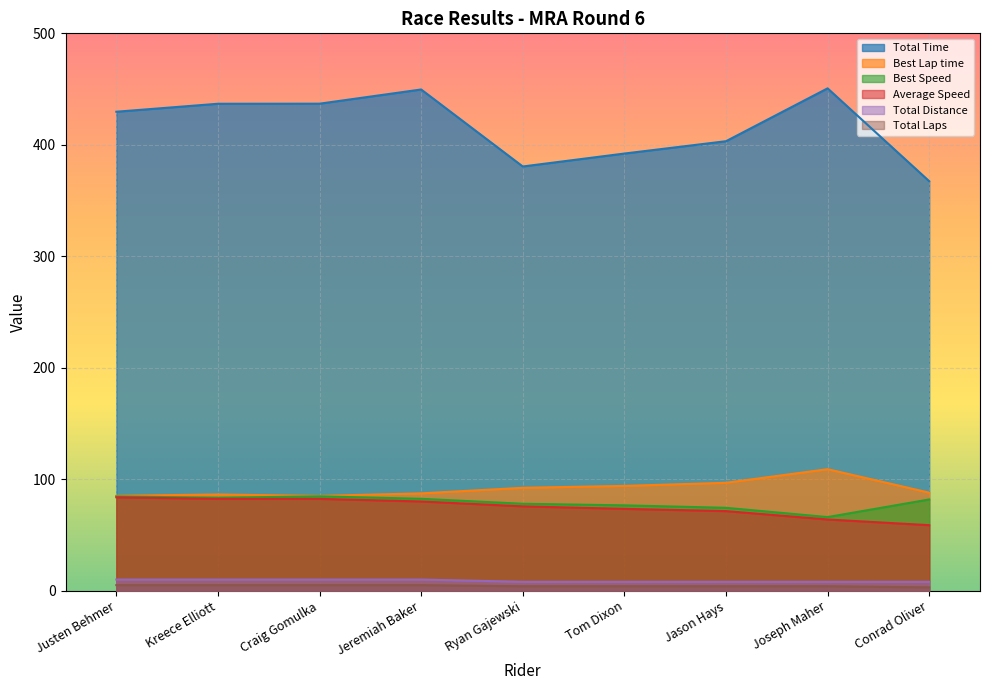

What are all the series names shown in the legend?

Total Time, Best Lap time, Best Speed, Average Speed, Total Distance, Total Laps